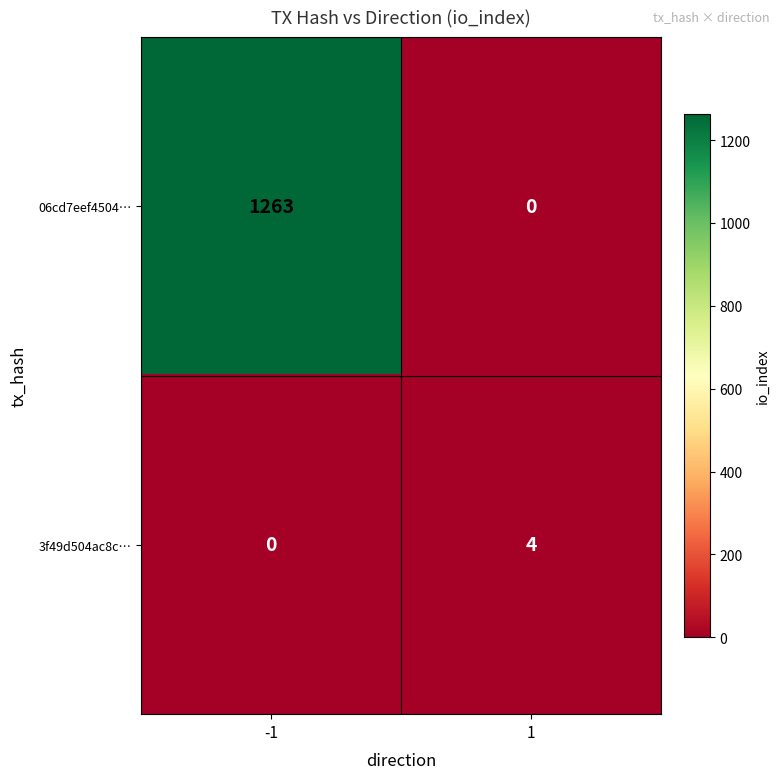

How many positive values does the 06cd7eef4504… series have?

1